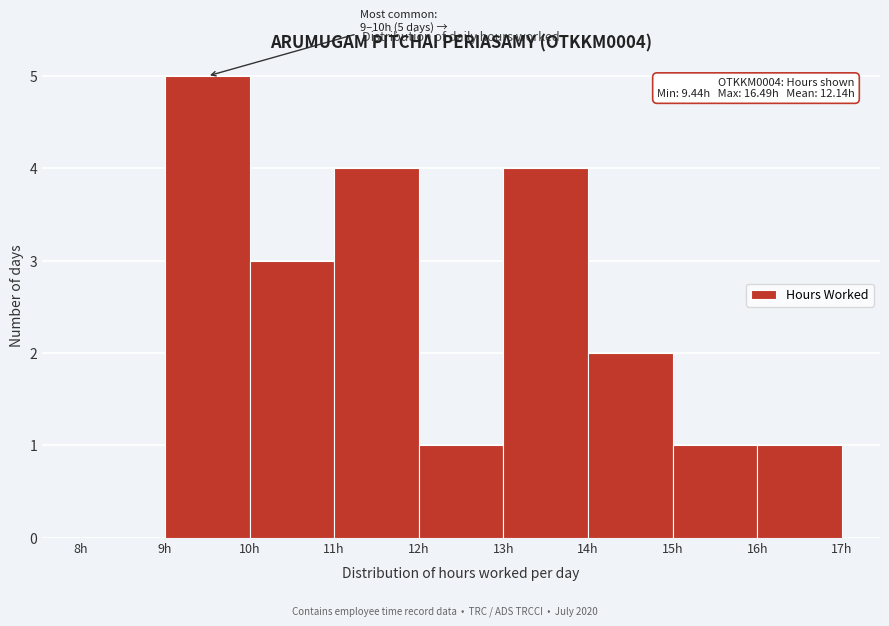

Which range on the x-axis has the tallest bar?

9 to 10